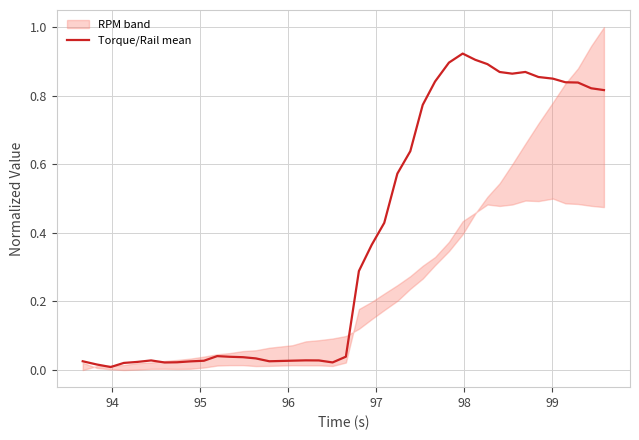

What is the average value?

0.4